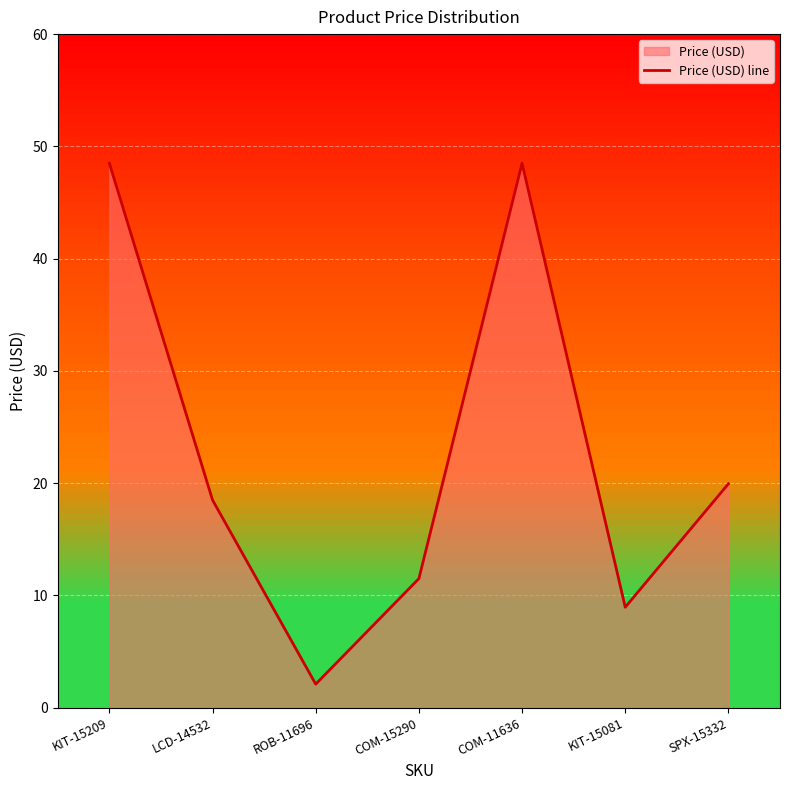

What is the difference between the second highest and second lowest values?

39.5